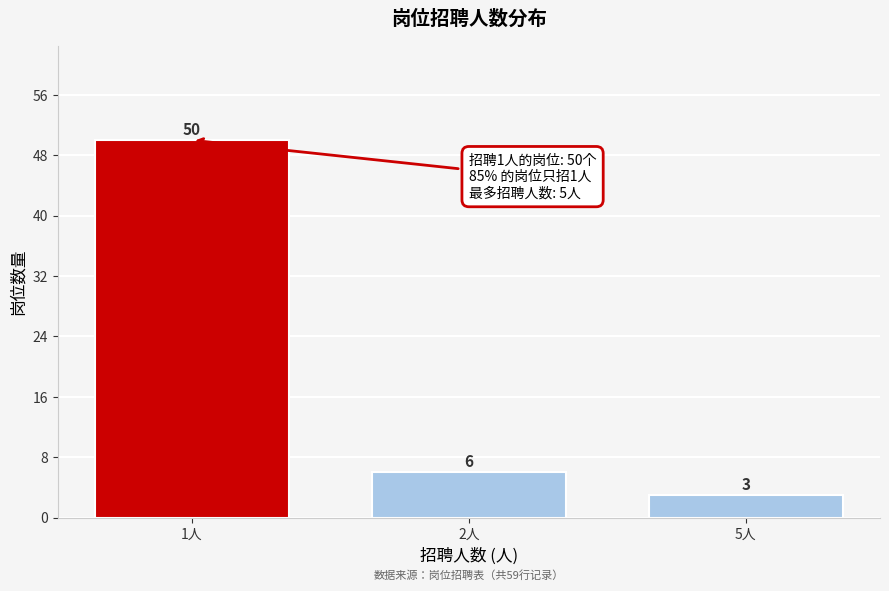

Reading left to right, transcribe all the data shown in this chart.

50	6	3